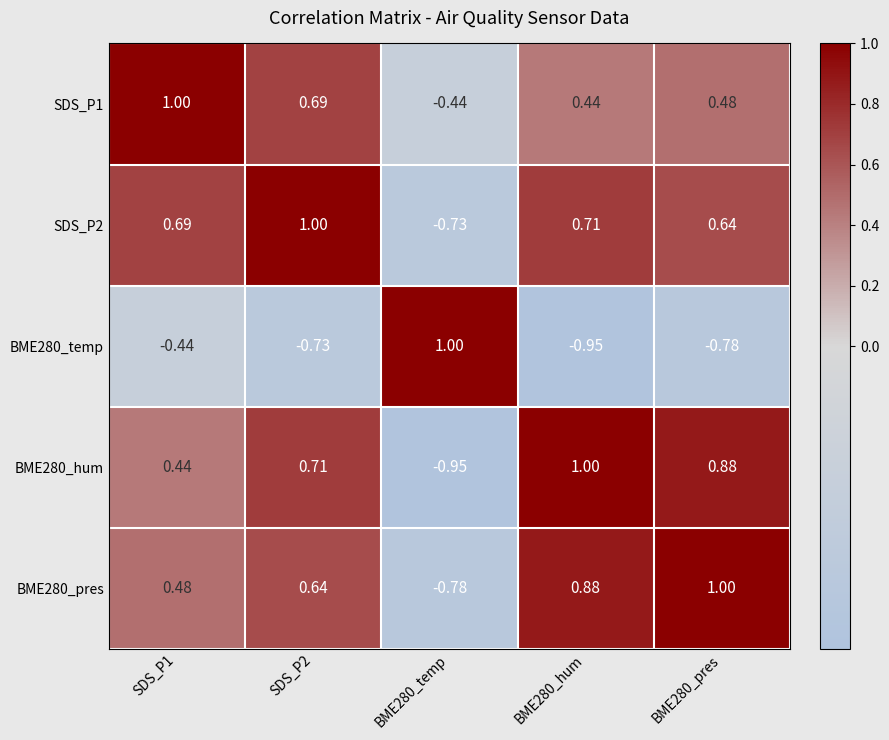

What is the total value across all series at SDS_P2?

2.3